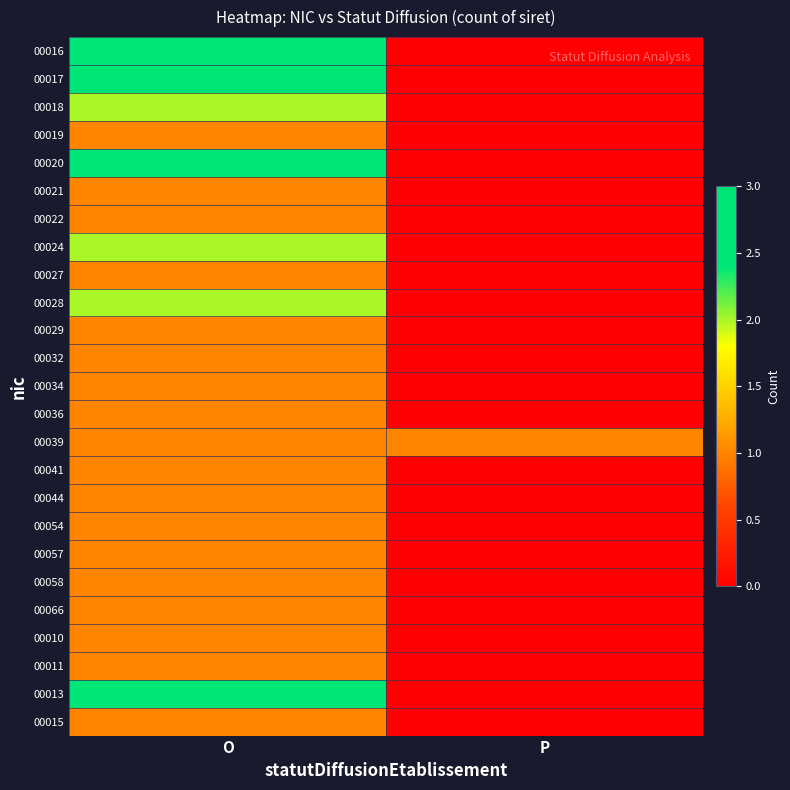

List the series in order of their peak value, lowest first.

00019, 00021, 00022, 00027, 00029, 00032, 00034, 00036, 00039, 00041, 00044, 00054, 00057, 00058, 00066, 00010, 00011, 00015, 00018, 00024, 00028, 00016, 00017, 00020, 00013